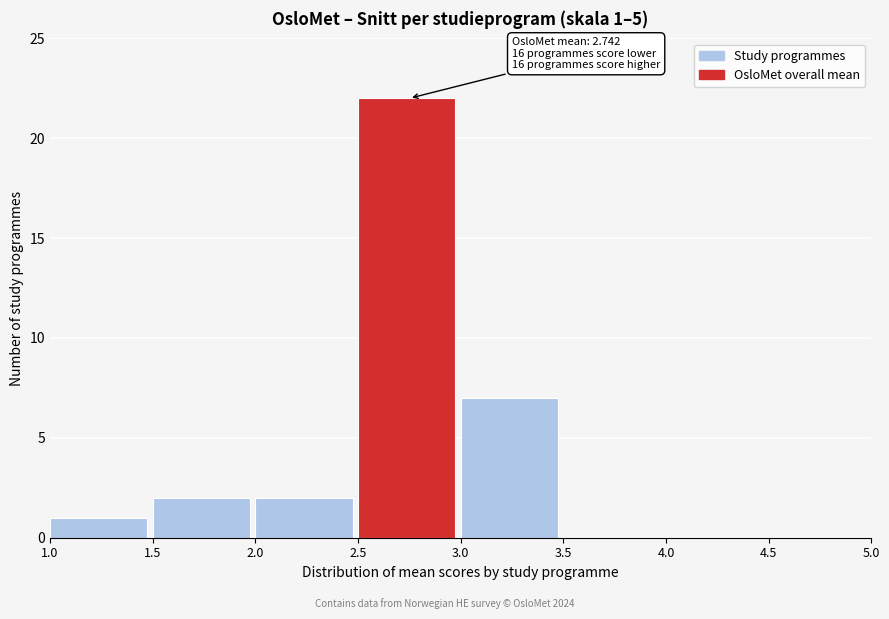

Over which range of the x-axis is the bar tallest?

2.5 to 3.0